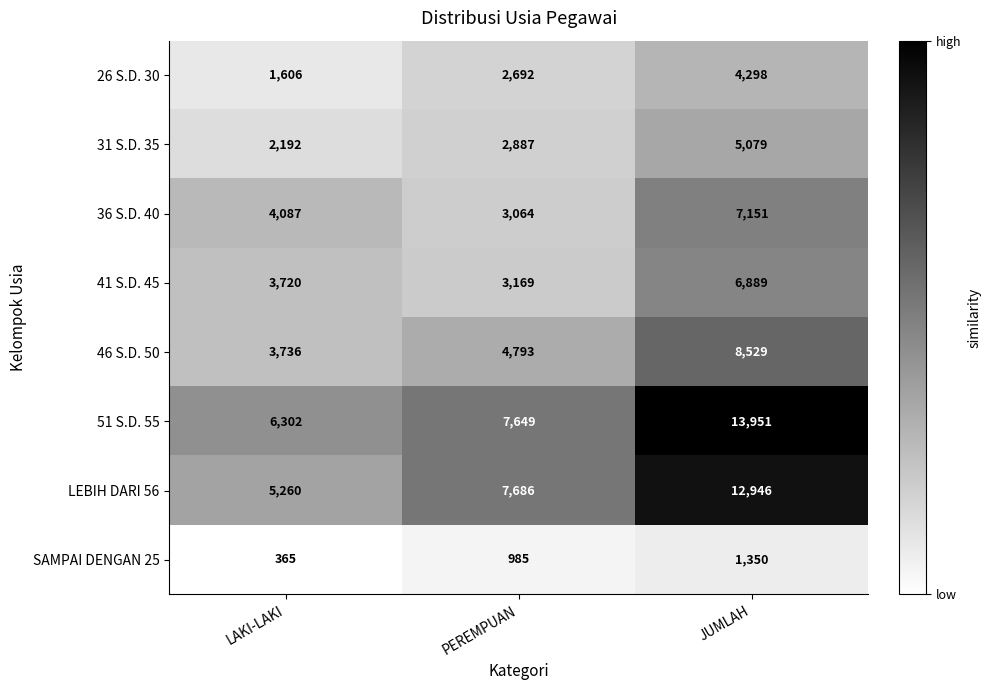

Which category has the highest value in the 51 S.D. 55 series?

JUMLAH